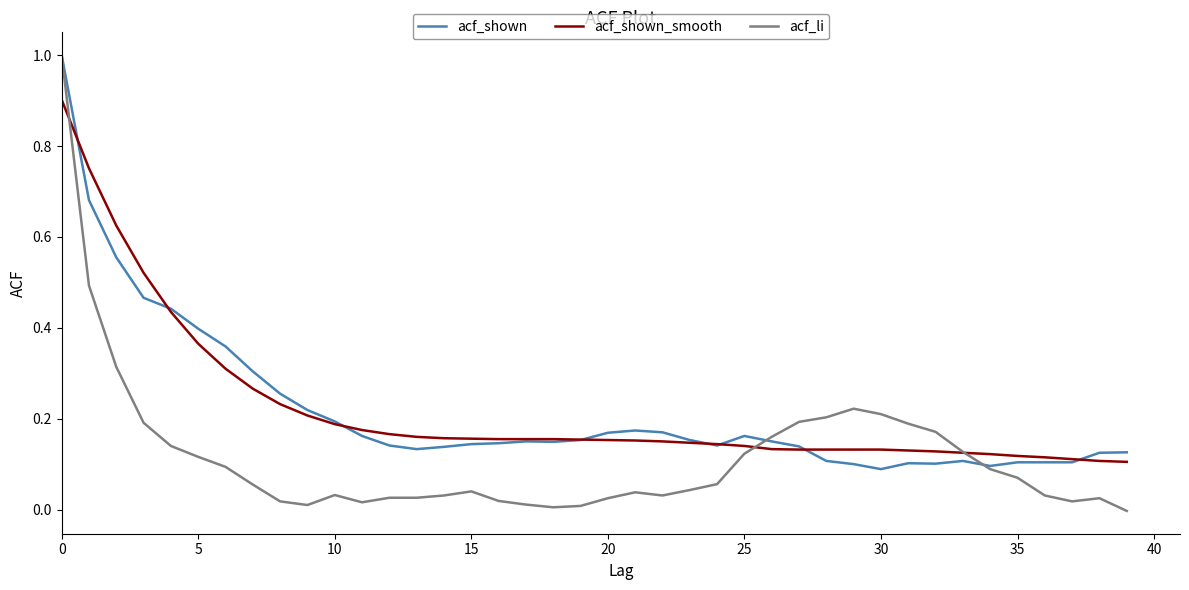

Which series has the largest range (max minus min)?

acf_li